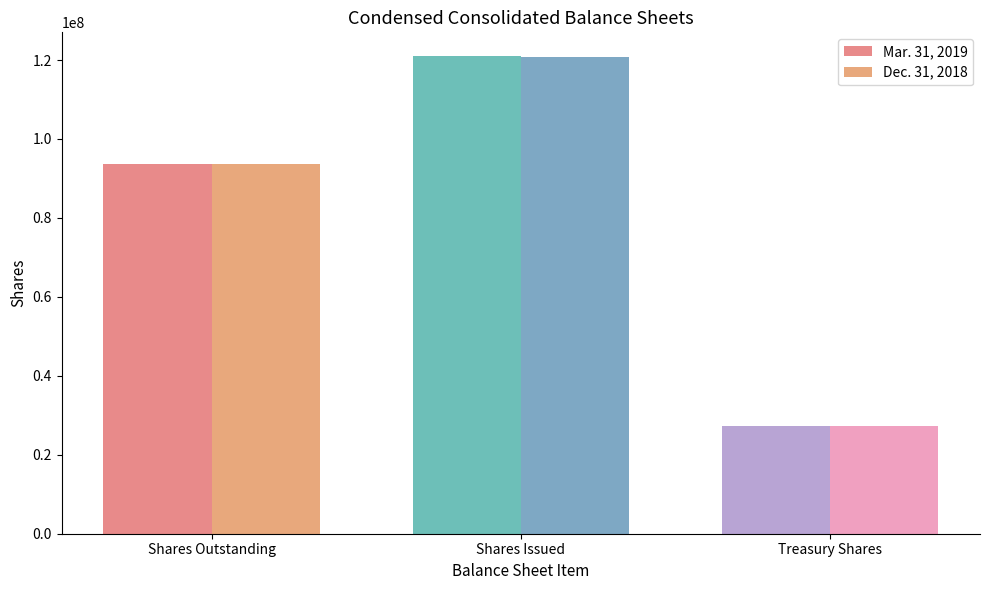

Count the number of categories in the chart.

3